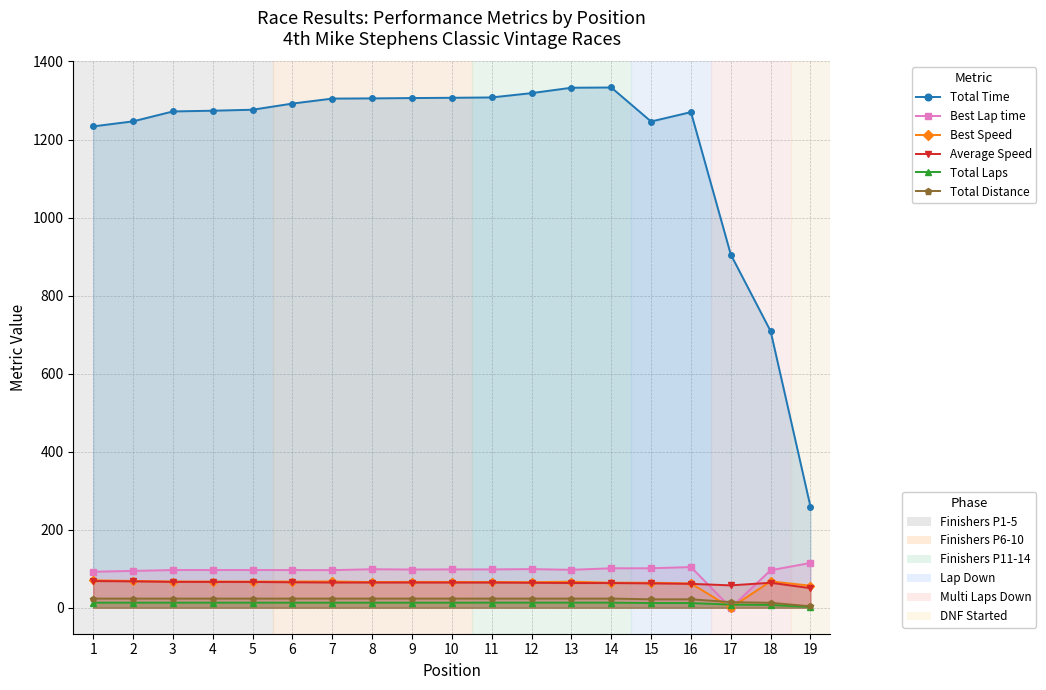

At which label does Best Lap time first exceed 97?

8